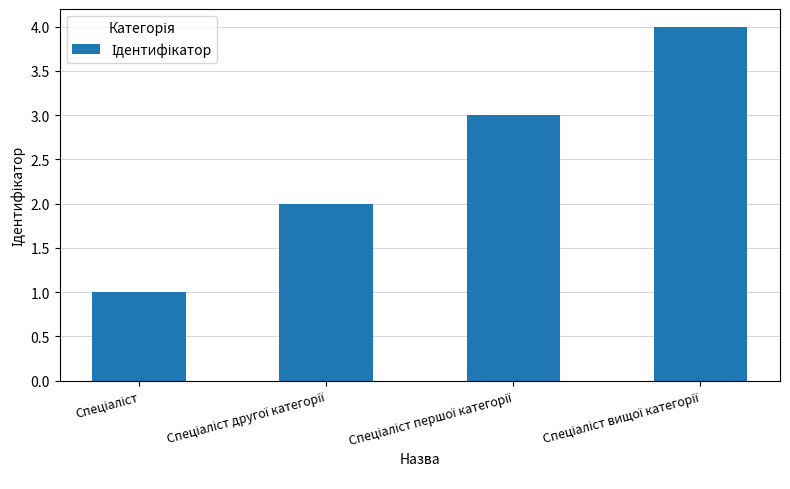

Count the values in the range 2 to 4.

3